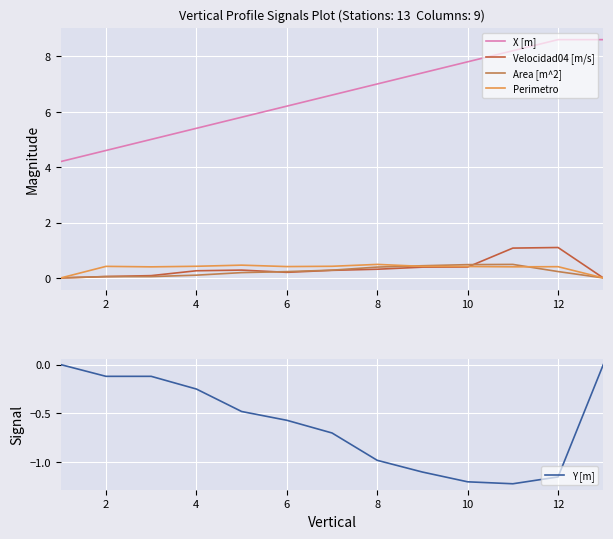

Which series has the widest spread of values?

X [m]